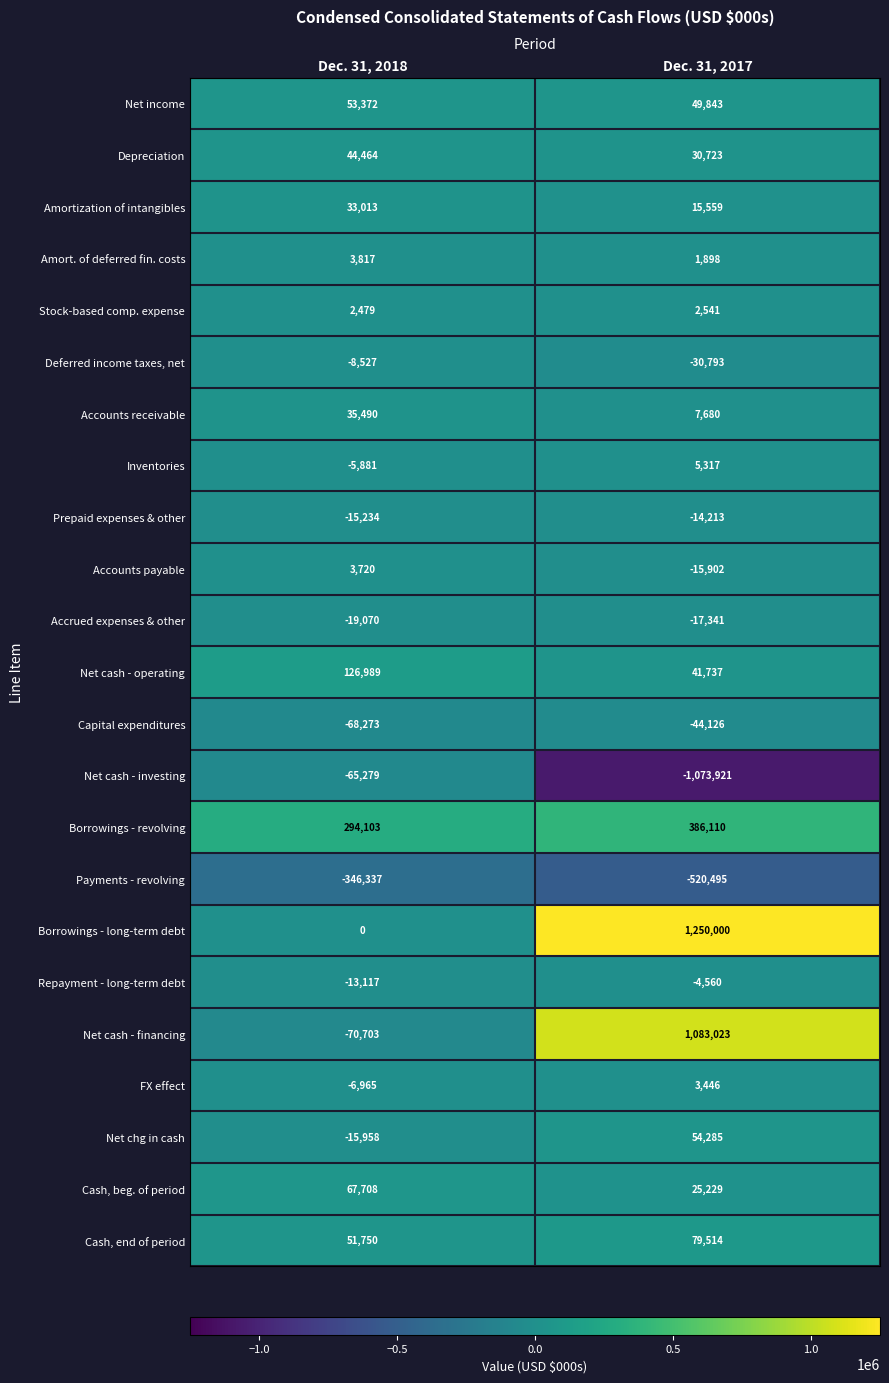

True or false: Net cash - financing has a value of -94856 at Dec. 31, 2018.

False